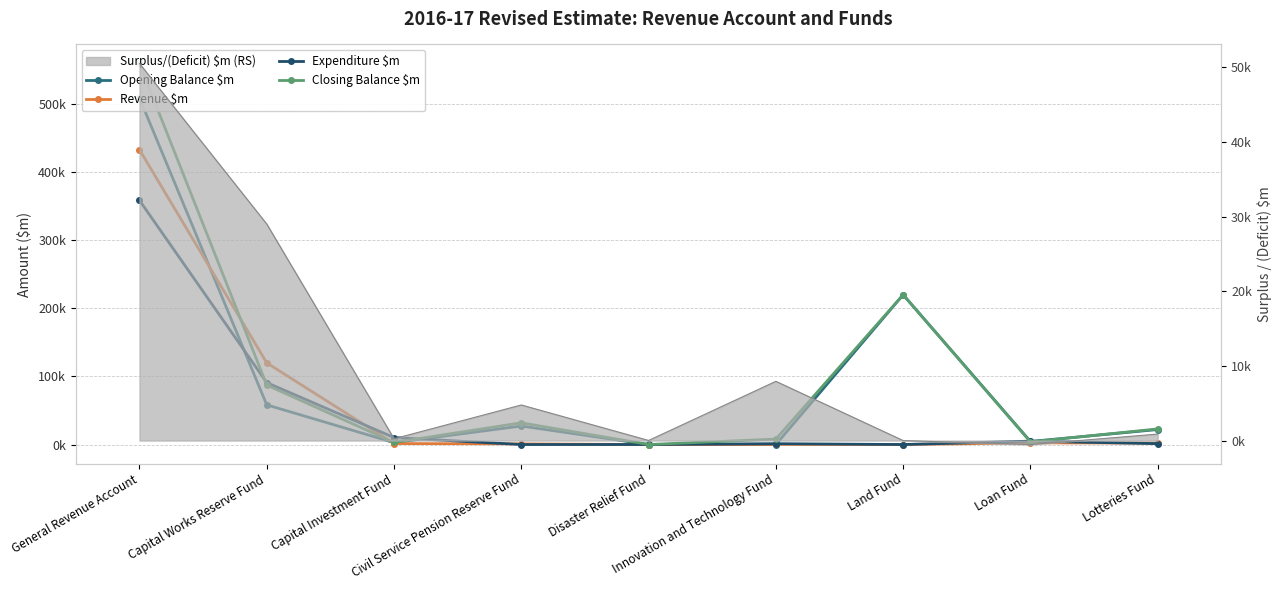

What is the total value across all series at Capital Works Reserve Fund?

355904